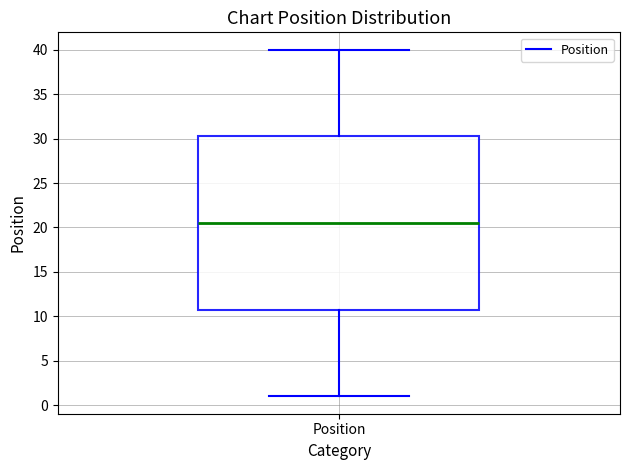

Where does the upper whisker of the box for Position end on the y-axis? The values are not printed on the chart, so give them approximately, as read against the axis.

40.0